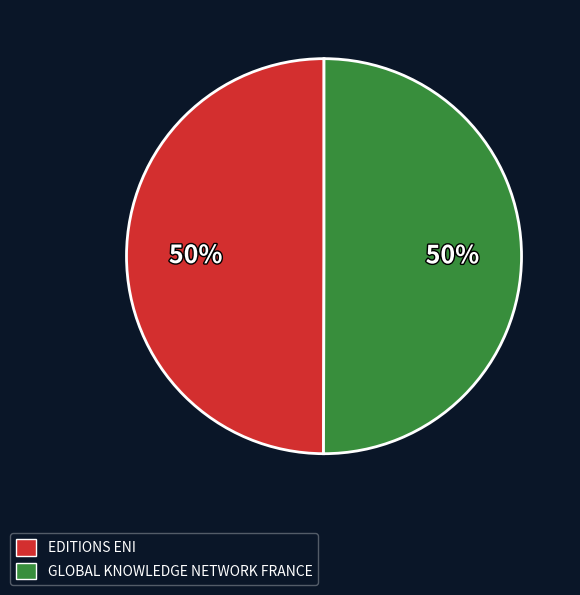

Do GLOBAL KNOWLEDGE NETWORK FRANCE and EDITIONS ENI together represent more than half of the pie?

Yes